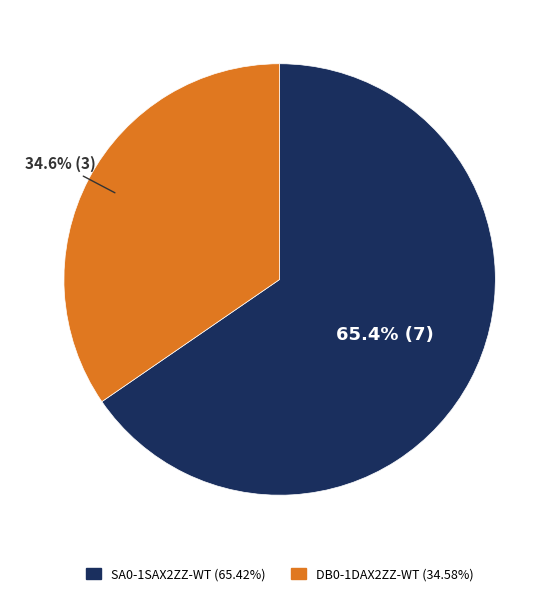

What percentage is the SA0-1SAX2ZZ-WT slice, to the nearest percent?

65%